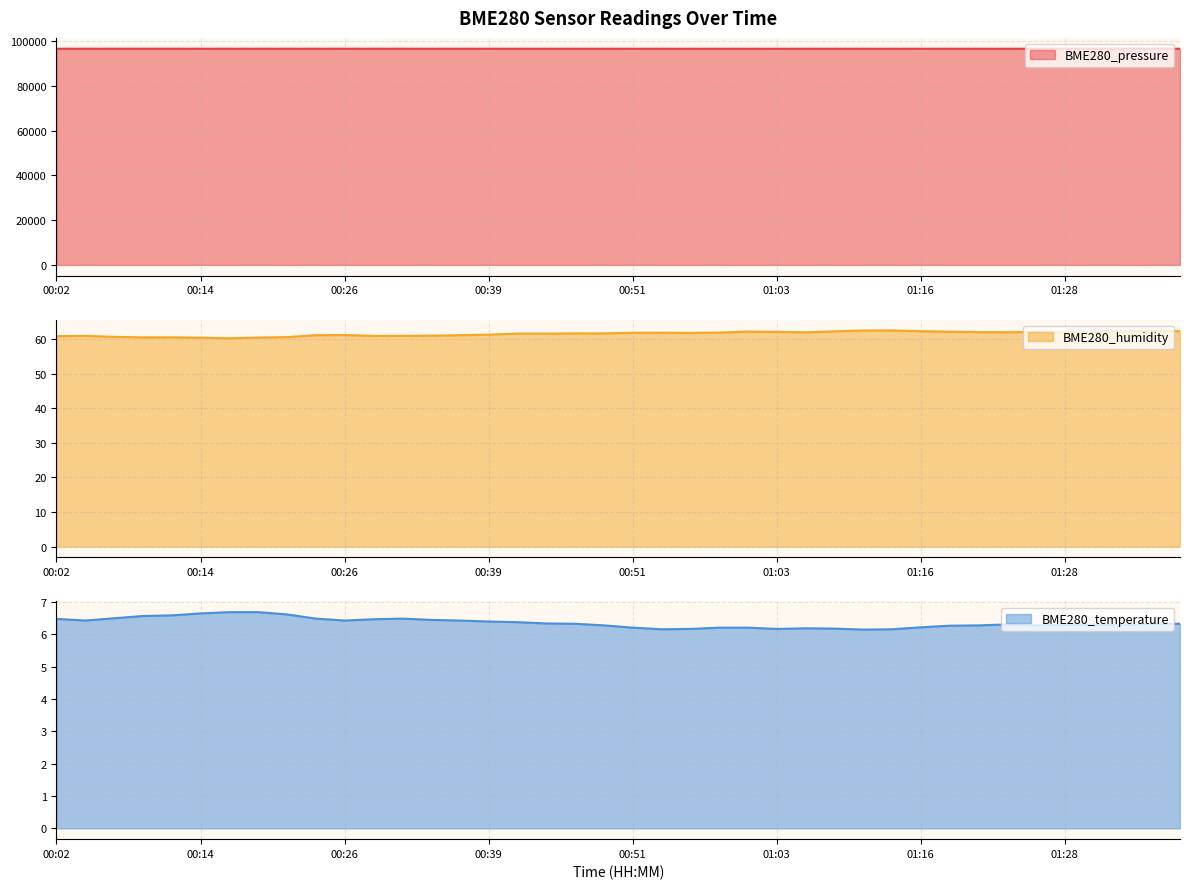

Does the chart display data point markers on the line(s)?

No